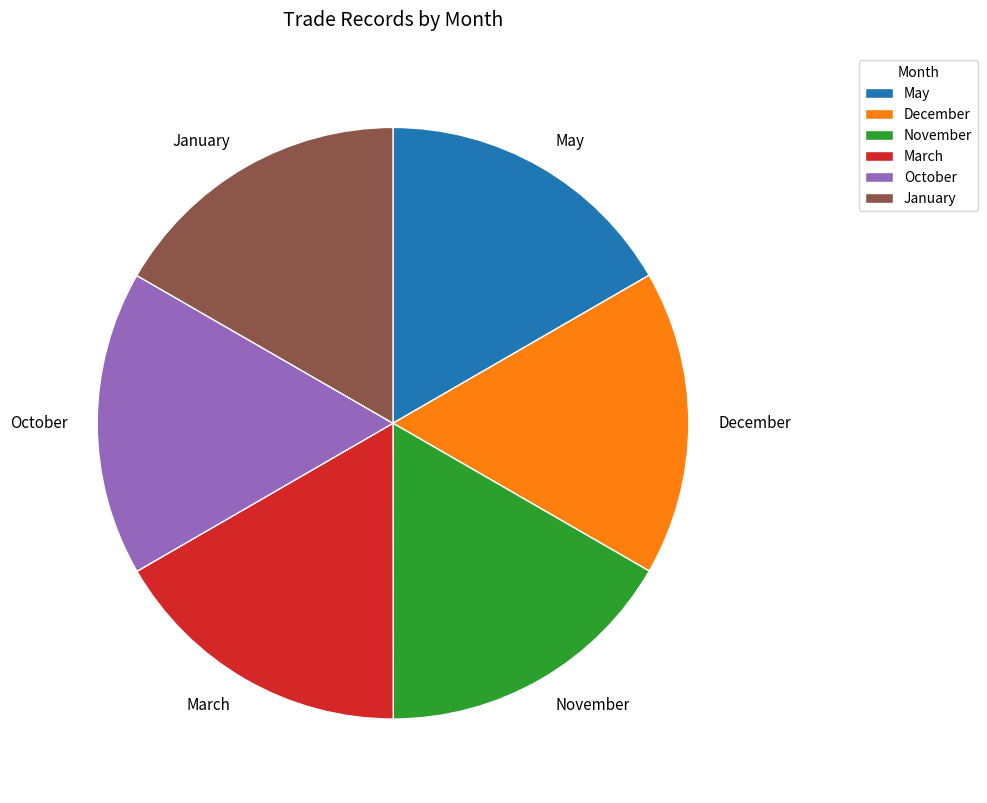

True or false: October accounts for 17% of the total.

True